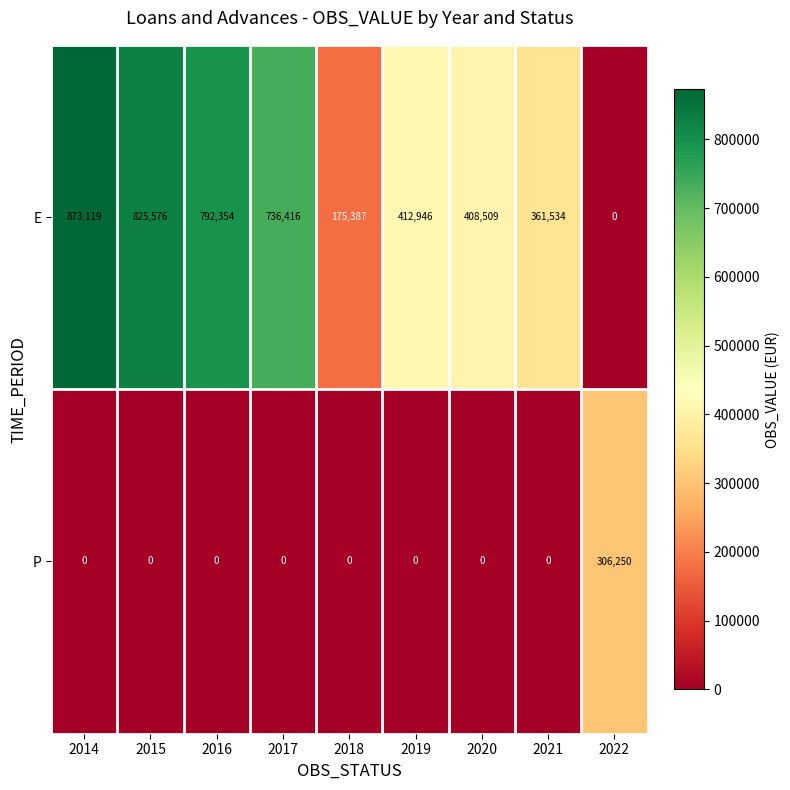

Reading left to right, list all the values displayed in this chart.

E: 873119	825576	792354	736416	175387	412946	408509	361534	0
P: 0	0	0	0	0	0	0	0	306250